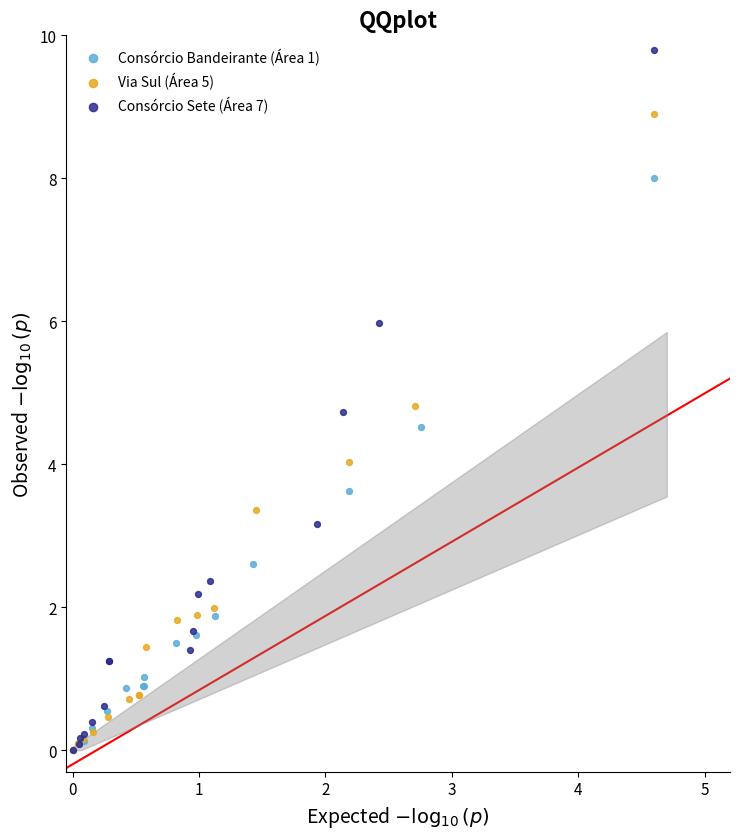

Which series has the widest spread of Y values?

Consórcio Sete (Área 7)